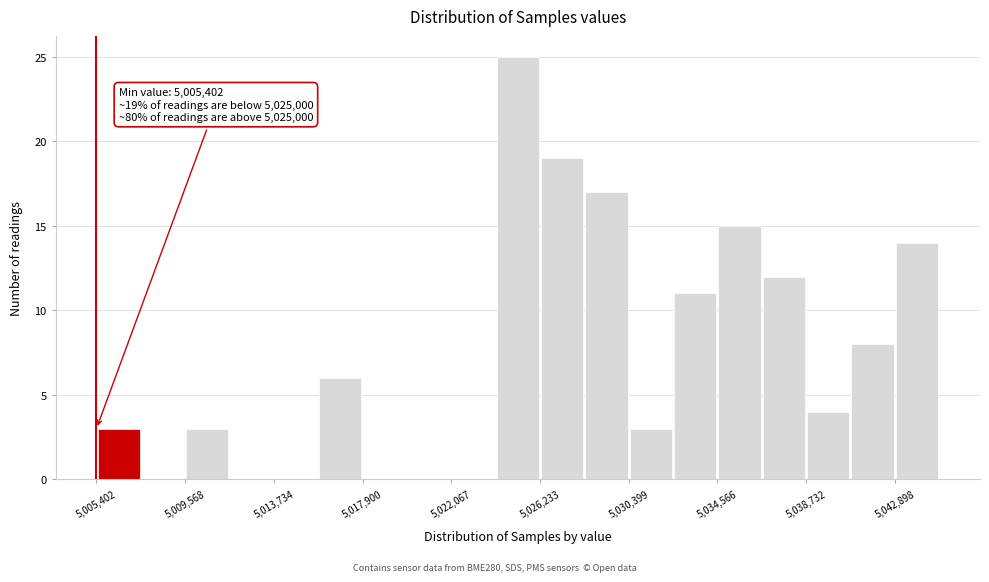

Which range on the x-axis has the tallest bar?

5024000 to 5026000